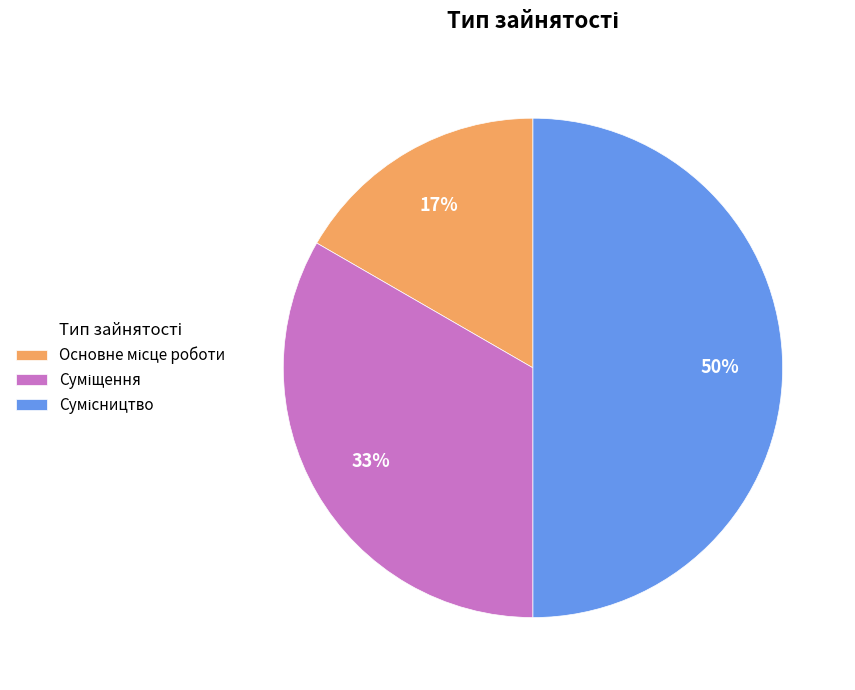

To the nearest percent, what is the difference between the largest and smallest slice percentages?

33%